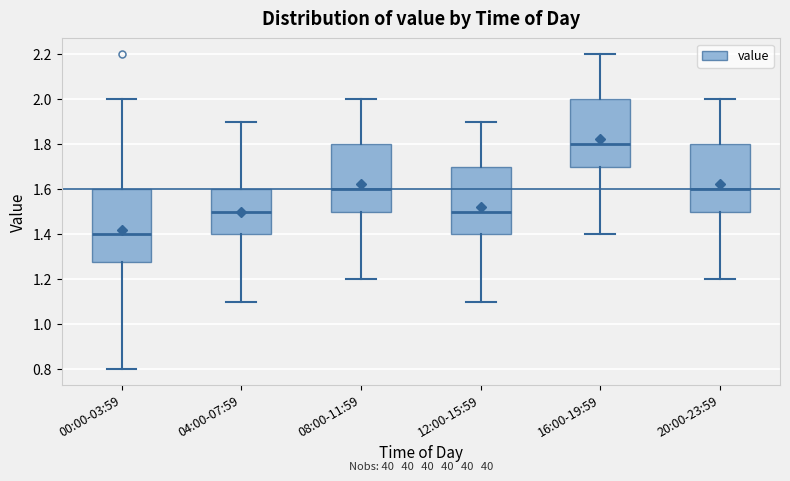

Comparing the boxes themselves (not the whiskers), which one is the tallest?

00:00-03:59